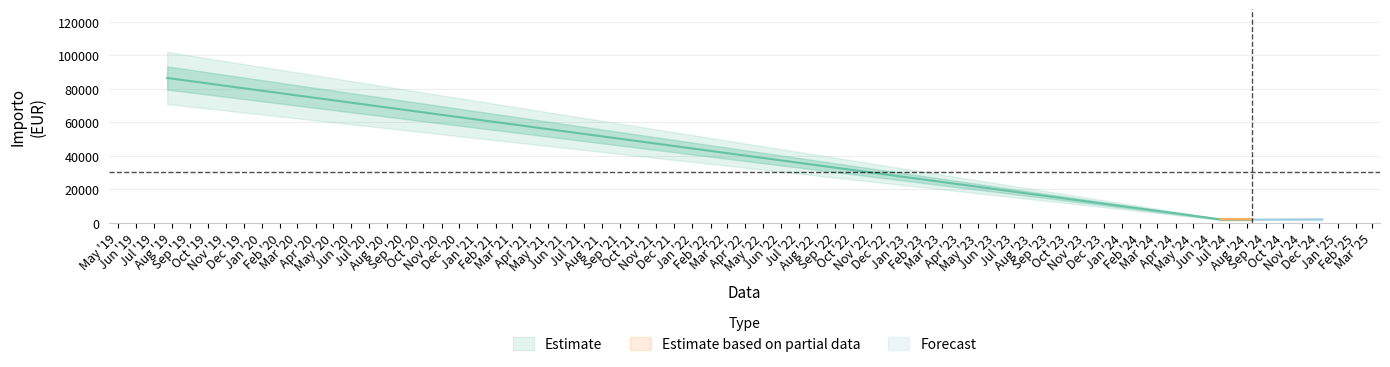

At which category does the chart reach its minimum across all series?

2024-06-17